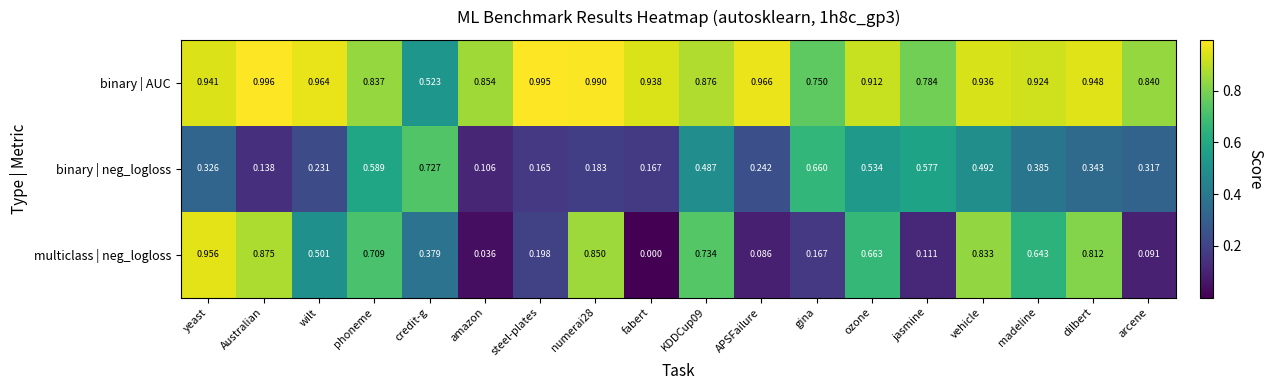

At which label is multiclass | neg_logloss closest to 0?

fabert